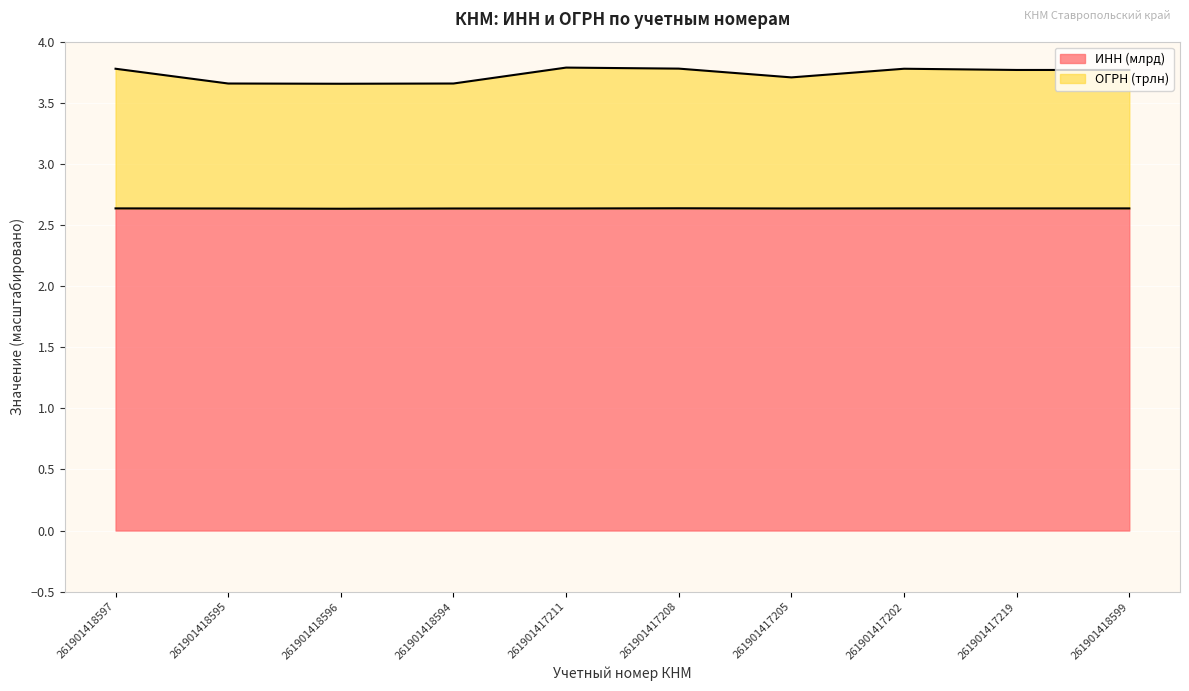

True or false: ИНН (млрд) has a value of 2.6 at 261901418594.

True